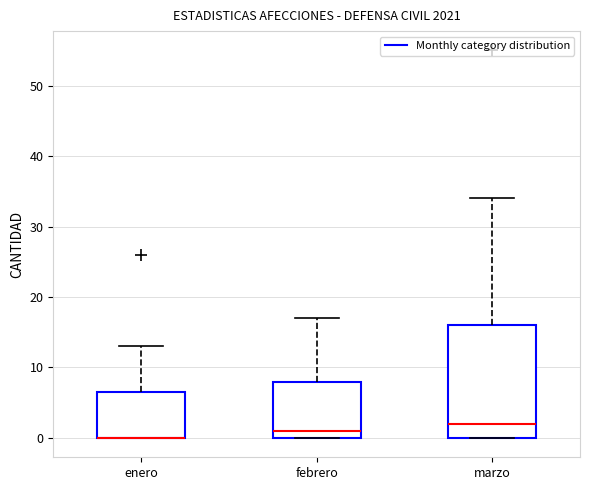

Reading left to right, transcribe this box plot: for each box, give where its median line is, the range the box spans, and where its two whiskers end, as read against the y-axis. The values are not printed on the chart, so give them approximately, as read against the axis.

enero: median 0 (drawn on the box's lower edge), box 0 to 7, whiskers 0 to 13
febrero: median 1, box 0 to 8, whiskers 0 to 17
marzo: median 2, box 0 to 16, whiskers 0 to 34